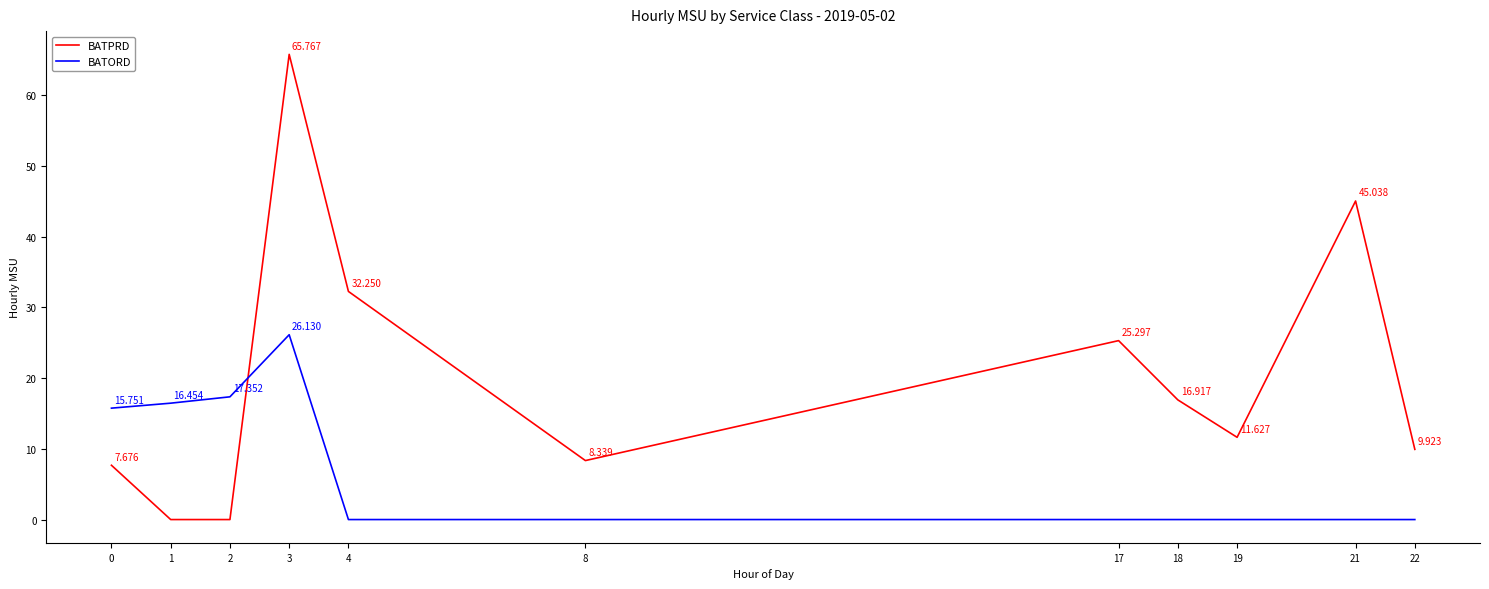

Which series has the largest range (max minus min)?

BATPRD